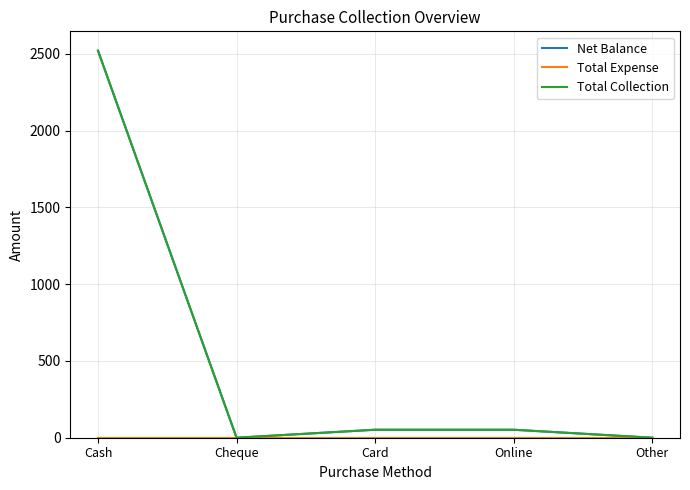

Is this an area chart (filled region under the line)?

No